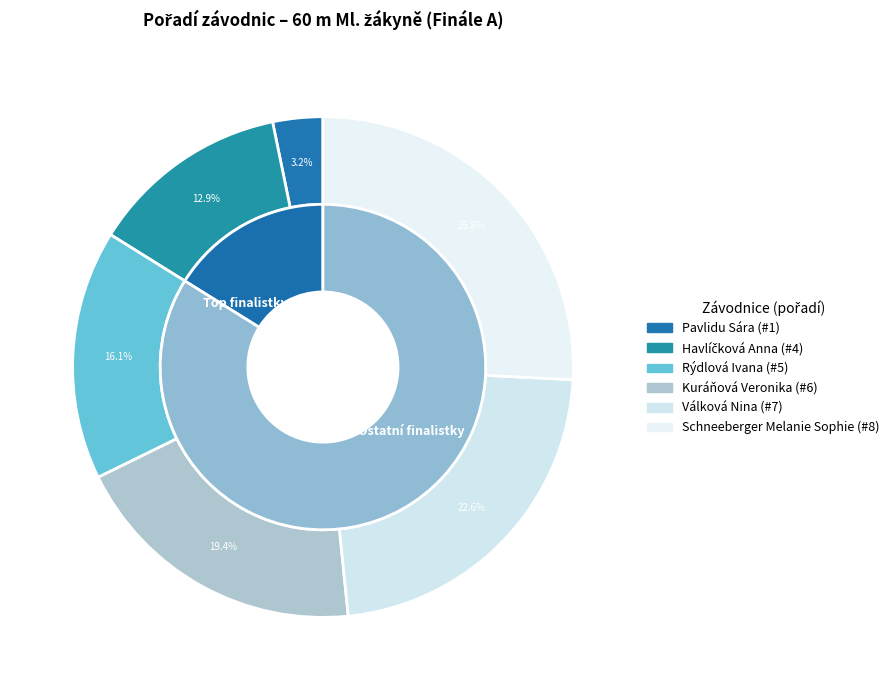

Count the number of slices in the pie.

6